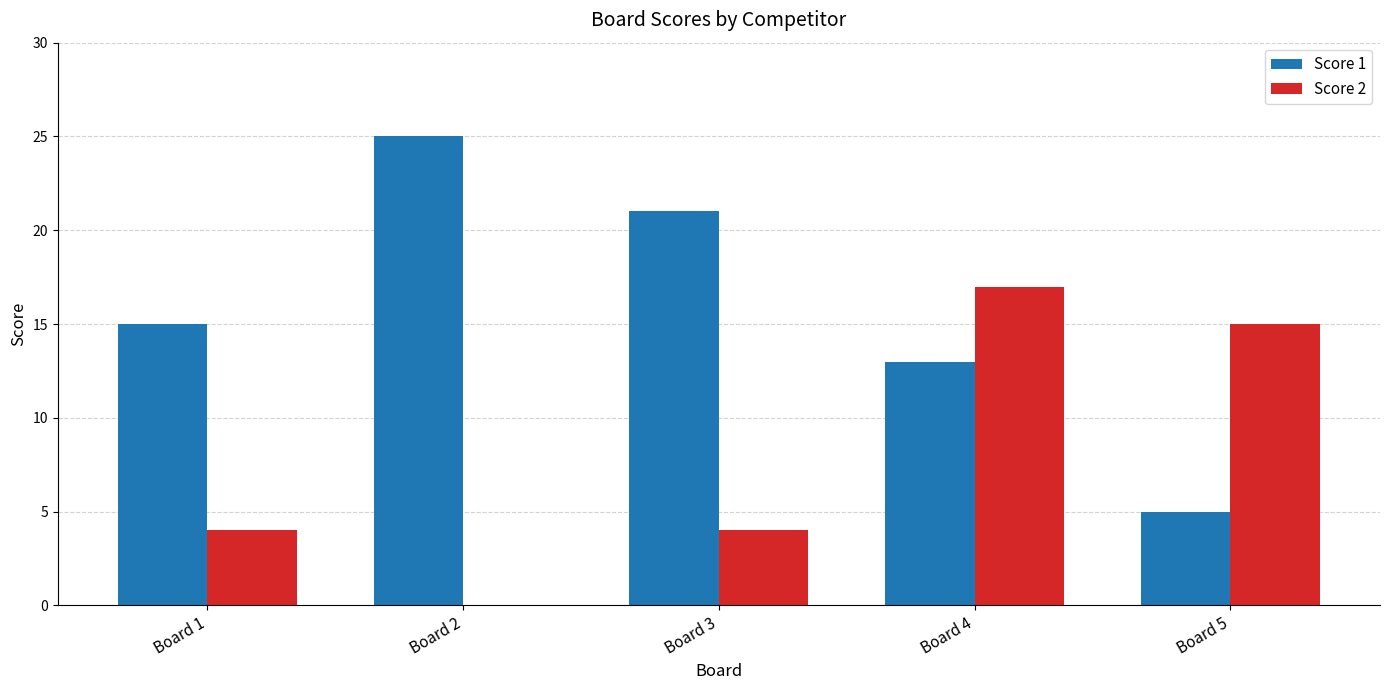

Are the bars grouped side by side (vs. stacked)?

Yes